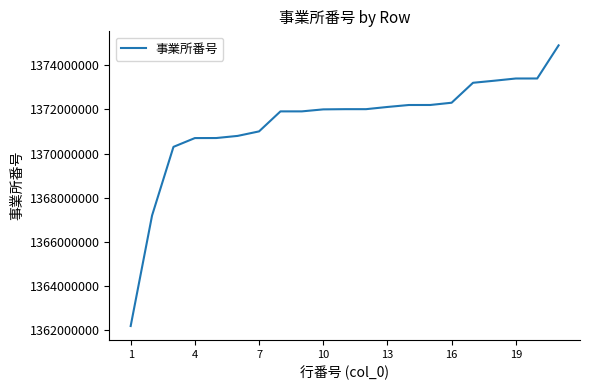

What is the sum of all values?

28799784040